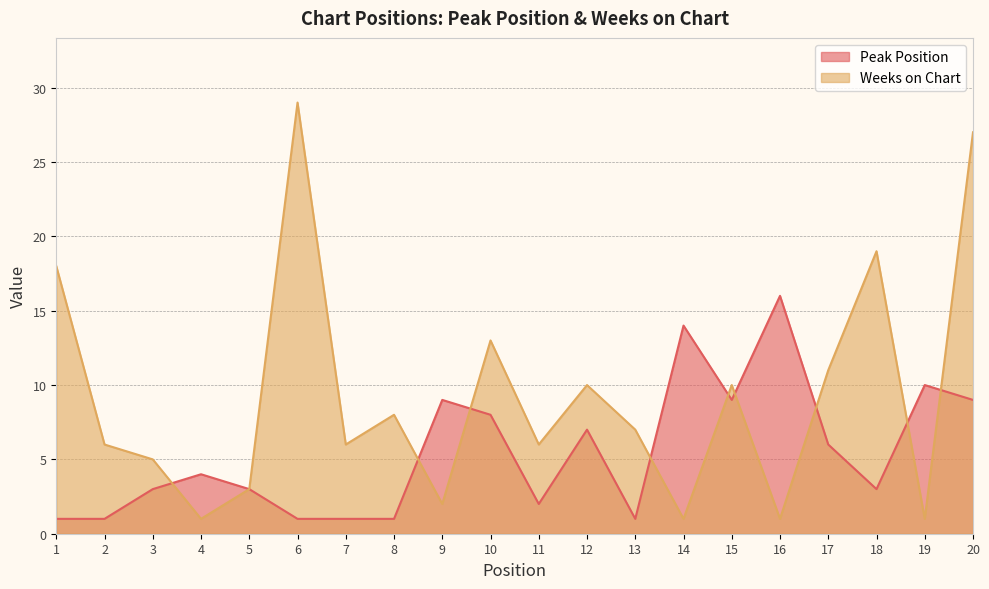

Which series changed the most between 4 and 12?

Weeks on Chart